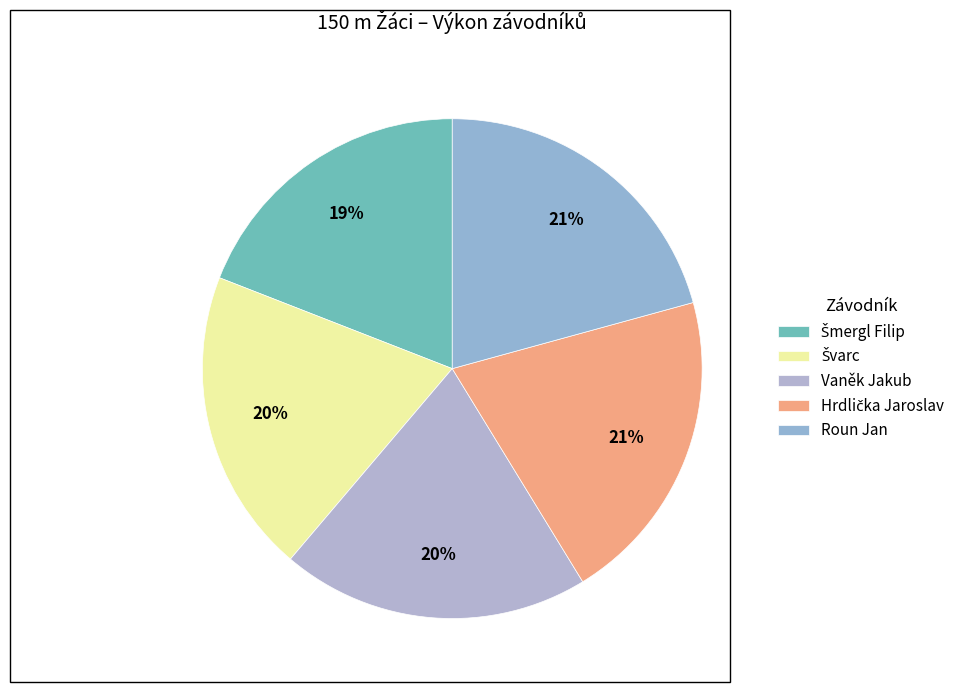

Count the number of slices in the pie.

5